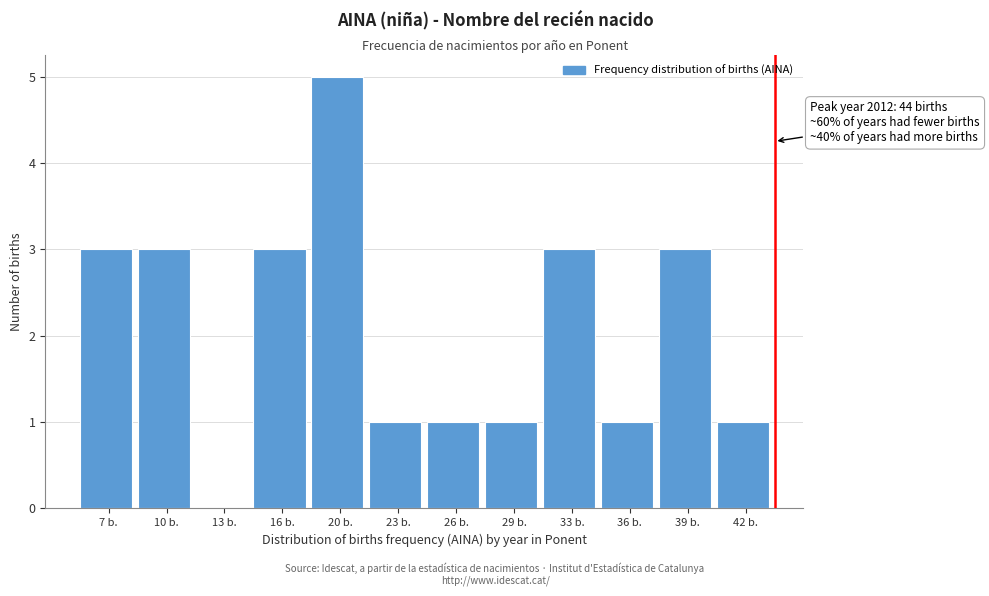

Over which range of the x-axis is the bar tallest?

18.00 to 21.25